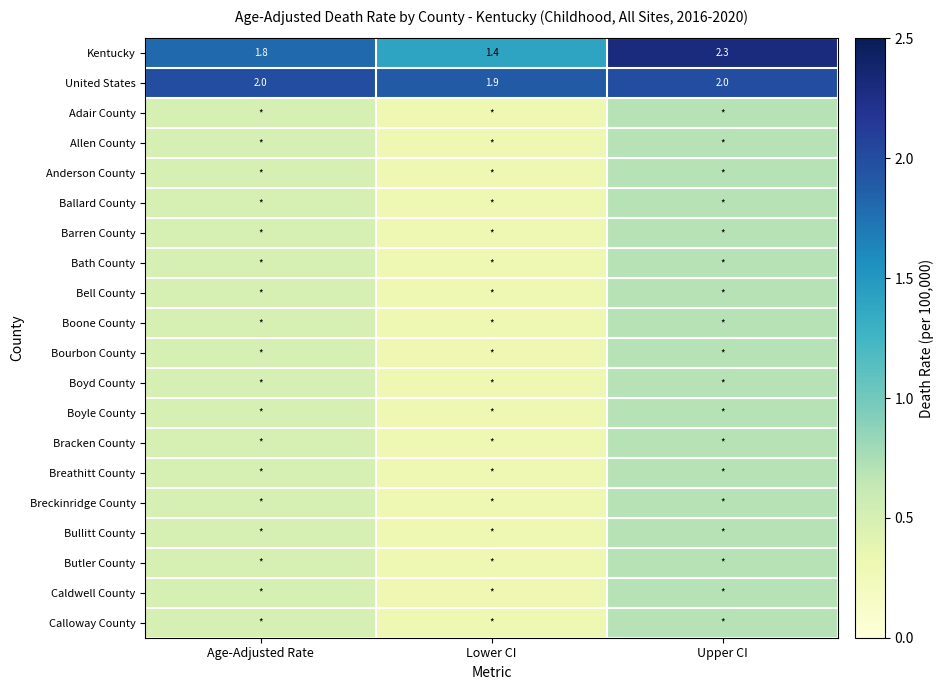

The United States series shows 3.2 at Upper CI. True or false?

False